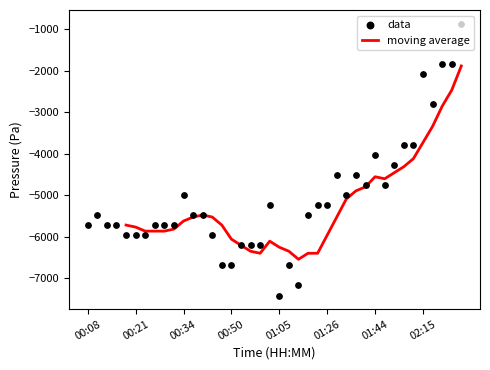

What is the change in value from 01:26 to 37?

+4126.4